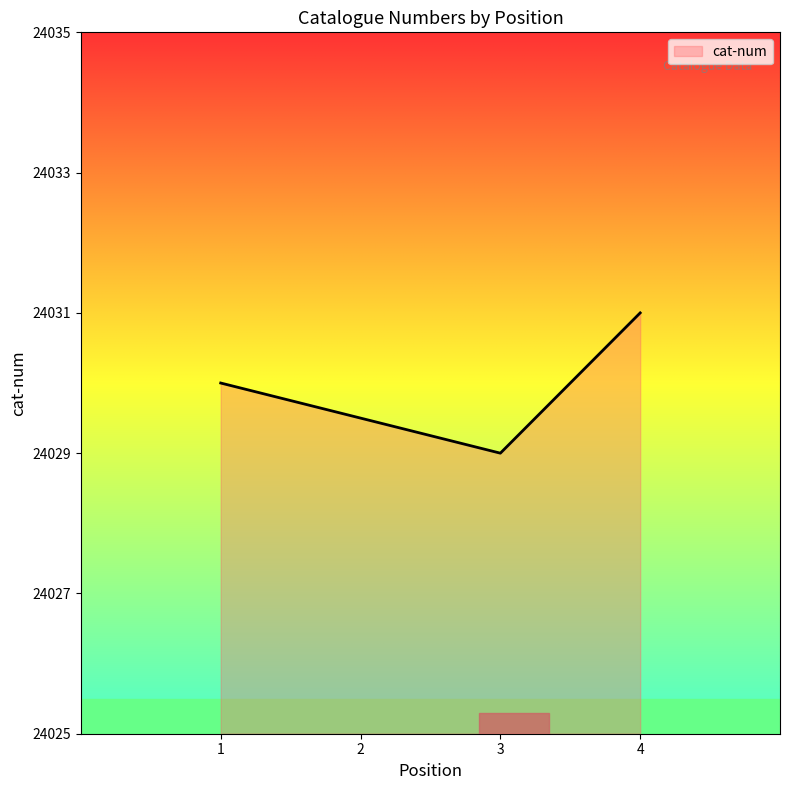

Reading left to right, what are all the values shown in this chart?

24030	24029	24031